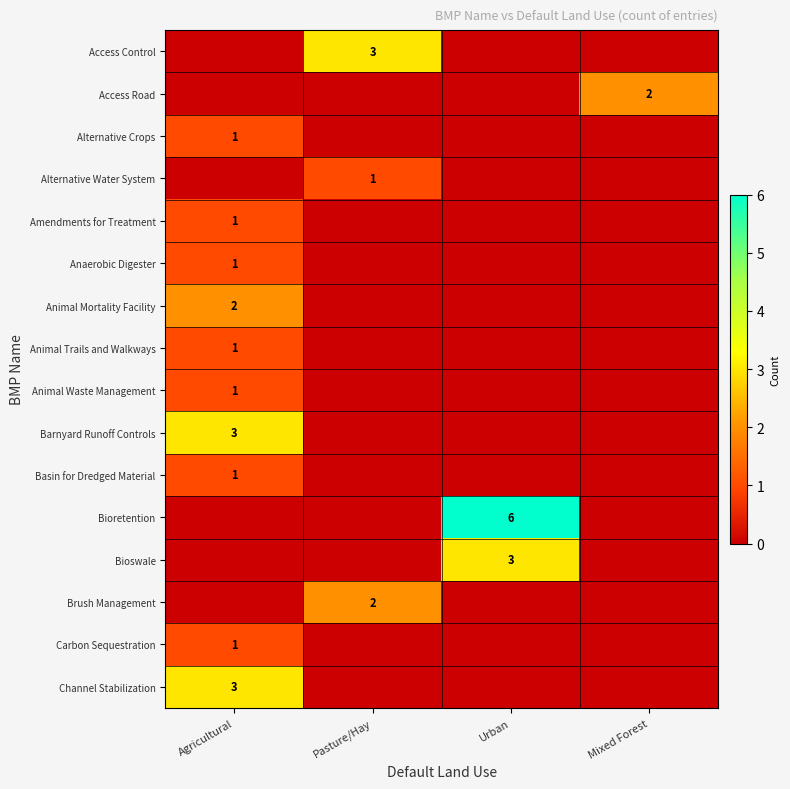

Rank the categories by Barnyard Runoff Controls value from highest to lowest.

Agricultural, Pasture/Hay, Urban, Mixed Forest